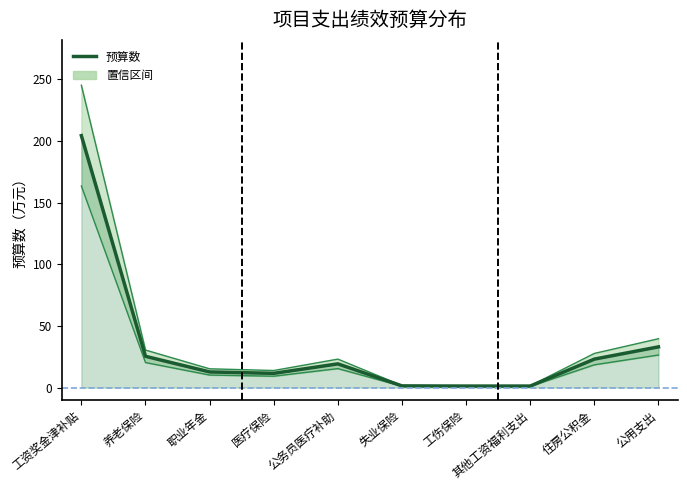

What is the sum of the values at 养老保险 and 职业年金?

38.0